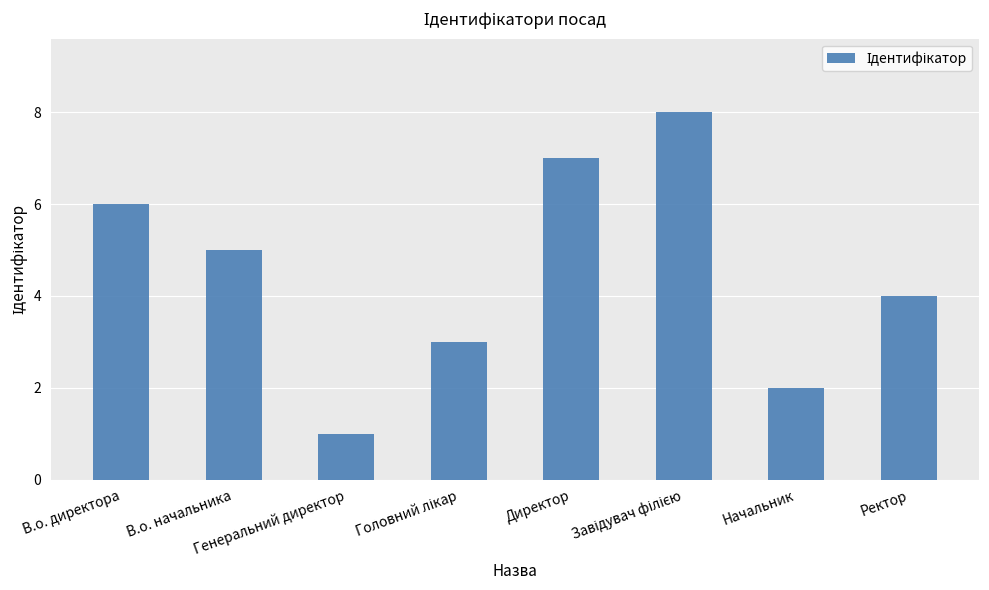

What is the maximum value shown in the chart?

8